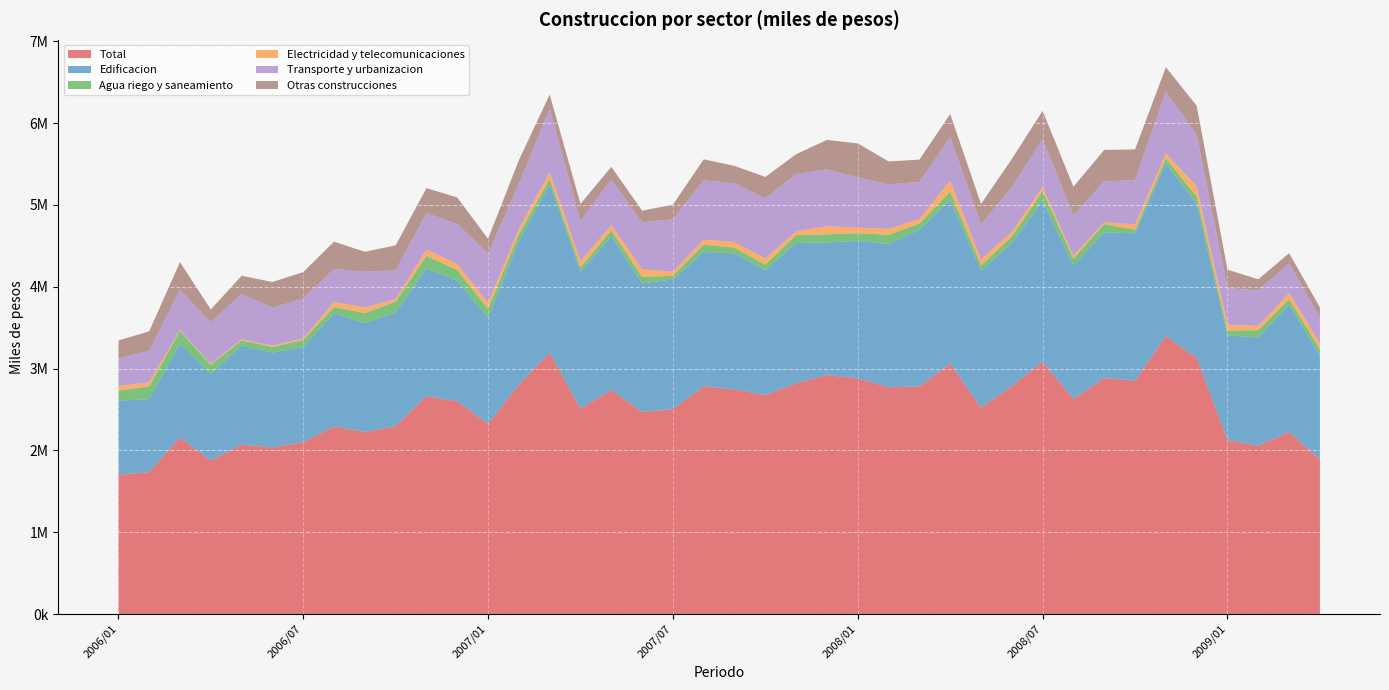

Reading left to right, extract all data points from this chart.

Total: 2006/01=1702663	2006/02=1734520	2006/03=2157492	2006/04=1877451	2006/05=2070595	2006/06=2035241	2006/07=2099668	2006/08=2292743	2006/09=2225882	2006/10=2296039	2006/11=2662903	2006/12=2598908	2007/01=2324461	2007/02=2802979	2007/03=3192458	2007/04=2510539	2007/05=2737534	2007/06=2469967	2007/07=2502886	2007/08=2781593	2007/09=2744696	2007/10=2677310	2007/11=2818845	2007/12=2920520	2008/01=2880324	2008/02=2771621	2008/03=2780219	2008/04=3058902	2008/05=2520689	2008/06=2787876	2008/07=3084469	2008/08=2626681	2008/09=2884293	2008/10=2852250	2008/11=3396546	2008/12=3131463	2009/01=2125144	2009/02=2056955	2009/03=2225323	2009/04=1889048
Edificacion: 2006/01=905617	2006/02=892250	2006/03=1147529	2006/04=1056810	2006/05=1209082	2006/06=1160773	2006/07=1165342	2006/08=1380269	2006/09=1330149	2006/10=1390502	2006/11=1556015	2006/12=1476160	2007/01=1297159	2007/02=1751051	2007/03=2061823	2007/04=1671160	2007/05=1880990	2007/06=1570292	2007/07=1585974	2007/08=1643446	2007/09=1663902	2007/10=1523516	2007/11=1716952	2007/12=1620434	2008/01=1680625	2008/02=1748403	2008/03=1915887	2008/04=1998041	2008/05=1671951	2008/06=1746795	2008/07=1965600	2008/08=1633818	2008/09=1781495	2008/10=1798877	2008/11=2113203	2008/12=1881377	2009/01=1279986	2009/02=1322869	2009/03=1555274	2009/04=1268153
Agua riego y saneamiento: 2006/01=120418	2006/02=154865	2006/03=154593	2006/04=109936	2006/05=64355	2006/06=67687	2006/07=84792	2006/08=77426	2006/09=122081	2006/10=130161	2006/11=158883	2006/12=129792	2007/01=109239	2007/02=87018	2007/03=63673	2007/04=52759	2007/05=70756	2007/06=78482	2007/07=45751	2007/08=88178	2007/09=69947	2007/10=67707	2007/11=94633	2007/12=99441	2008/01=93129	2008/02=114458	2008/03=74804	2008/04=108127	2008/05=68997	2008/06=76448	2008/07=119653	2008/08=81970	2008/09=100333	2008/10=43373	2008/11=58011	2008/12=88882	2009/01=58539	2009/02=89226	2009/03=66546	2009/04=79697
Electricidad y telecomunicaciones: 2006/01=56739	2006/02=49780	2006/03=12746	2006/04=13033	2006/05=14759	2006/06=16467	2006/07=20027	2006/08=62832	2006/09=68339	2006/10=31986	2006/11=77018	2006/12=72772	2007/01=75038	2007/02=65894	2007/03=80553	2007/04=76483	2007/05=62765	2007/06=95001	2007/07=49624	2007/08=61724	2007/09=68184	2007/10=74089	2007/11=46195	2007/12=98996	2008/01=67549	2008/02=72176	2008/03=55868	2008/04=130901	2008/05=71433	2008/06=59040	2008/07=48155	2008/08=35350	2008/09=22608	2008/10=66674	2008/11=59312	2008/12=126216	2009/01=71487	2009/02=52296	2009/03=77019	2009/04=71420
Transporte y urbanizacion: 2006/01=338659	2006/02=385691	2006/03=489970	2006/04=506557	2006/05=552197	2006/06=462940	2006/07=485477	2006/08=404326	2006/09=436398	2006/10=352922	2006/11=443297	2006/12=489495	2007/01=598608	2007/02=550079	2007/03=776721	2007/04=489402	2007/05=559647	2007/06=571738	2007/07=641612	2007/08=726497	2007/09=715382	2007/10=735584	2007/11=699650	2007/12=695303	2008/01=613116	2008/02=544846	2008/03=453430	2008/04=533168	2008/05=428687	2008/06=544984	2008/07=585997	2008/08=490524	2008/09=500095	2008/10=540987	2008/11=758365	2008/12=629554	2009/01=446974	2009/02=432387	2009/03=361632	2009/04=317352
Otras construcciones: 2006/01=219567	2006/02=237387	2006/03=338842	2006/04=158388	2006/05=223251	2006/06=314798	2006/07=323454	2006/08=333460	2006/09=244604	2006/10=304361	2006/11=306851	2006/12=323927	2007/01=181058	2007/02=289374	2007/03=173012	2007/04=211797	2007/05=154171	2007/06=144058	2007/07=176876	2007/08=255648	2007/09=214621	2007/10=263406	2007/11=243696	2007/12=359624	2008/01=416727	2008/02=279800	2008/03=272953	2008/04=282062	2008/05=249806	2008/06=346291	2008/07=345265	2008/08=354065	2008/09=383761	2008/10=376245	2008/11=297624	2008/12=353228	2009/01=227121	2009/02=136585	2009/03=124443	2009/04=121697